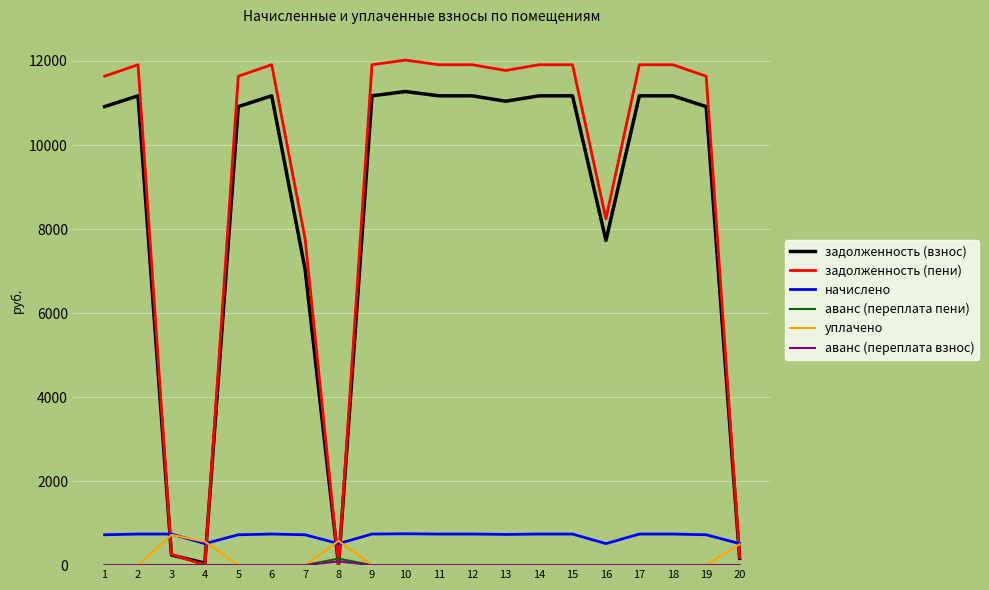

Where do задолженность (взнос) and уплачено first cross each other?

2 and 3